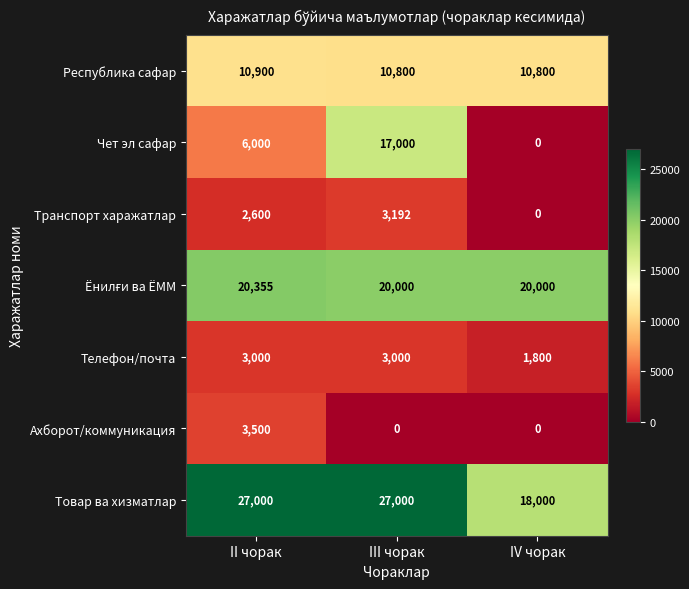

How many values in the Чет эл сафар series are below 6000?

1